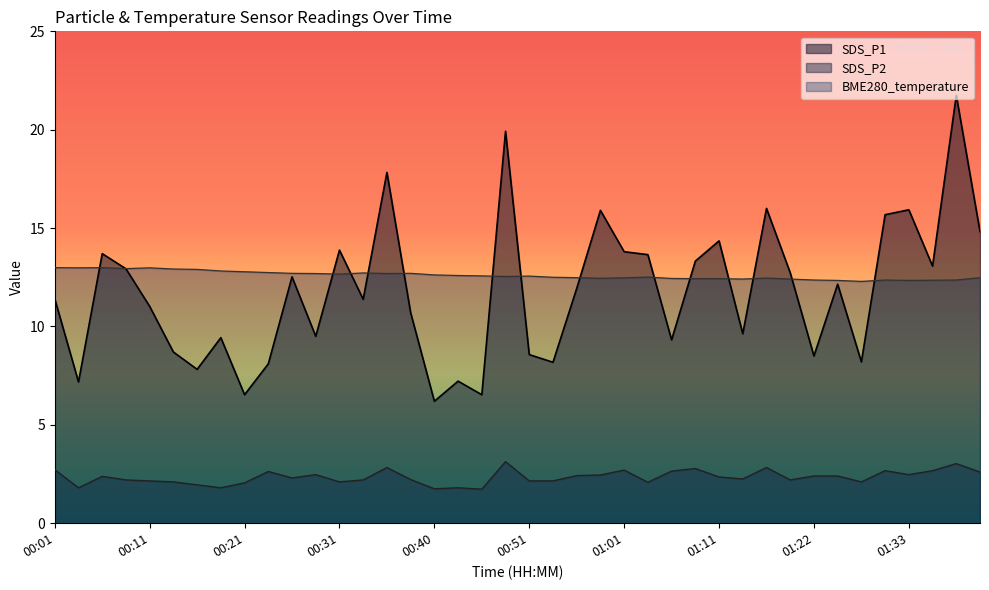

The SDS_P1 series shows 10.9 at 00:54. True or false?

False